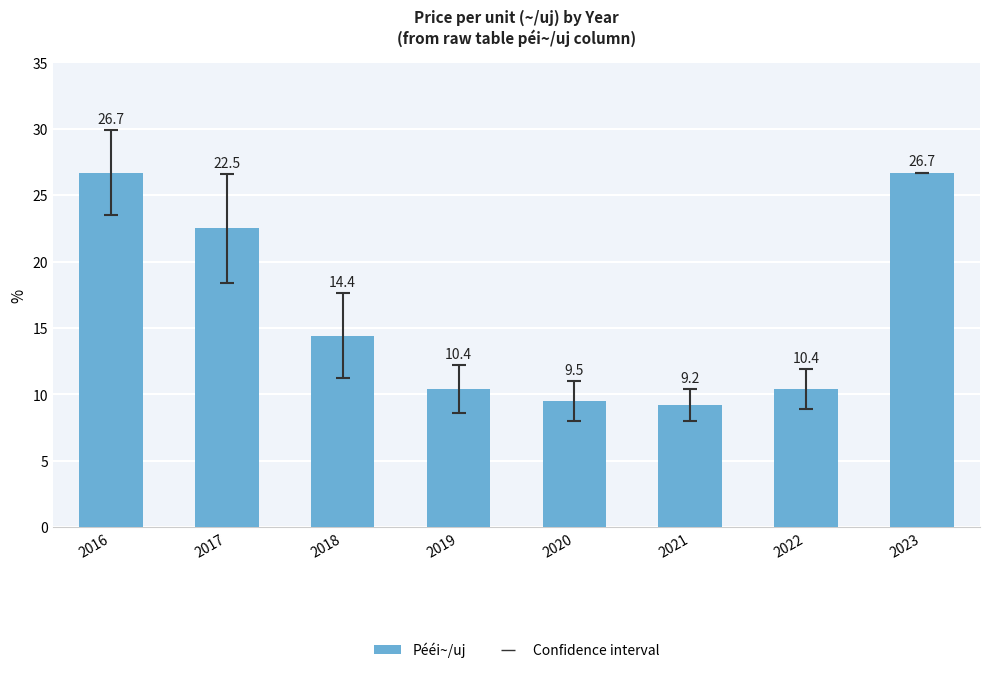

The chart shows a value of 9.5 at 2020. True or false?

True